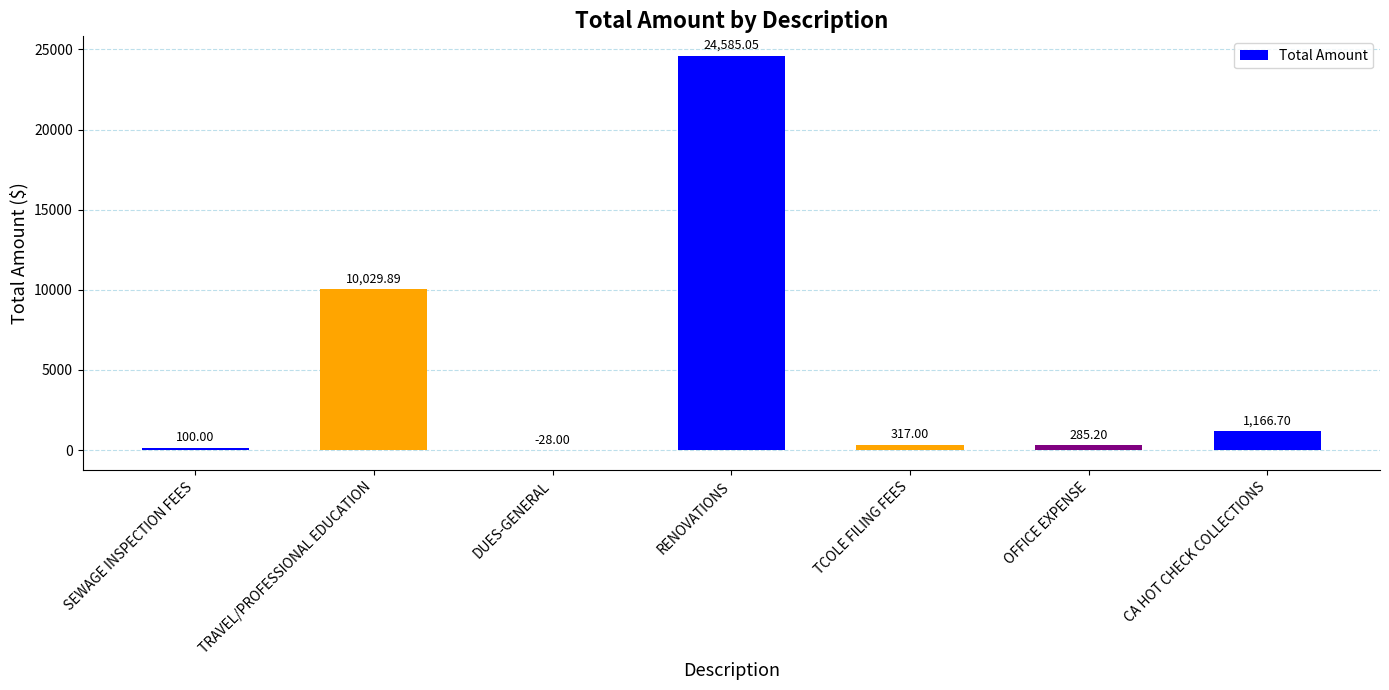

What is the sum of all values?

36455.8